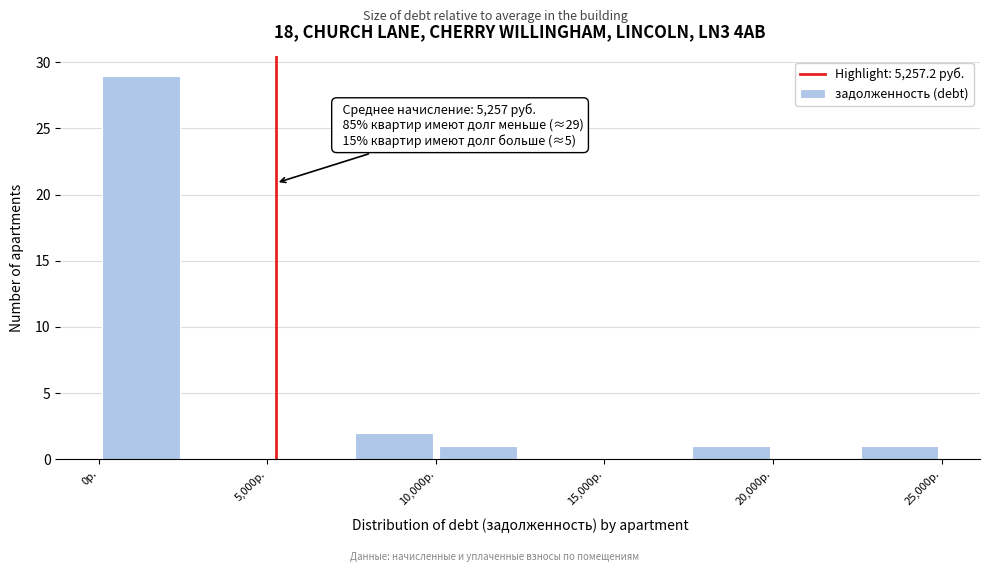

Over which range of the x-axis is the bar tallest?

0 to 2500